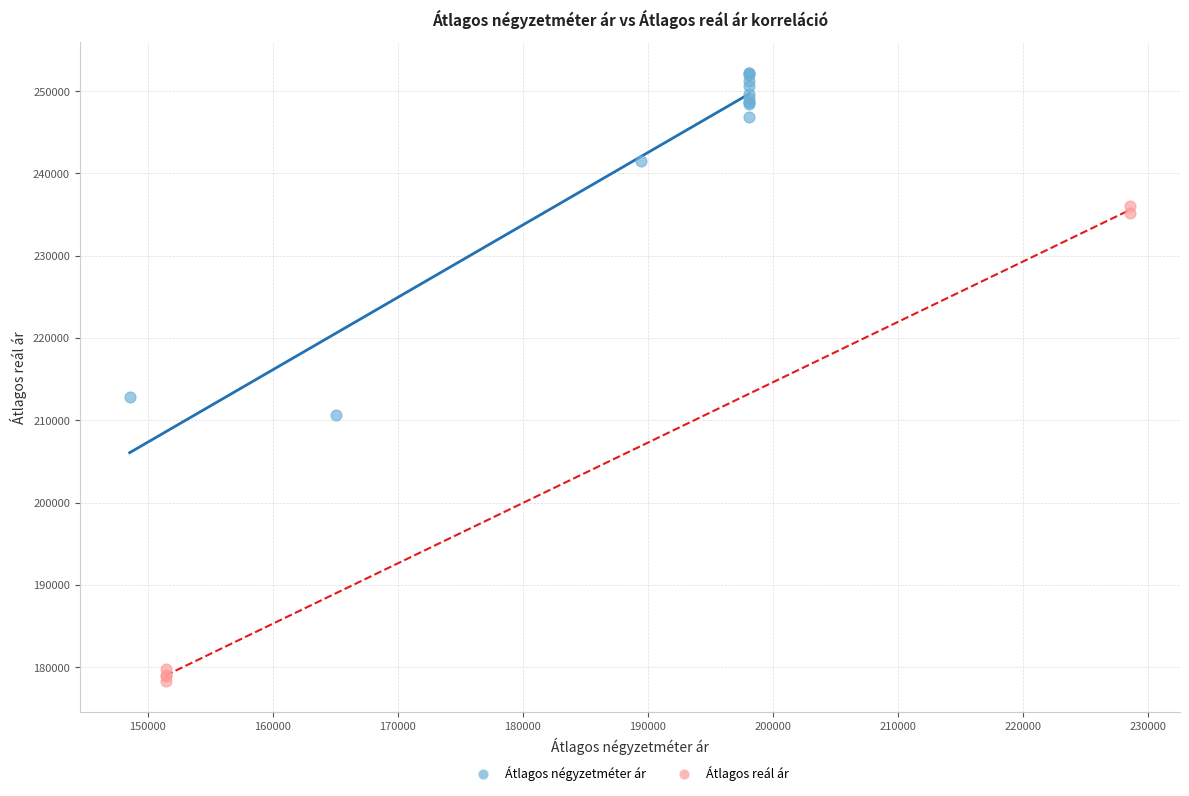

Which series contains the lowest Y value?

Átlagos reál ár